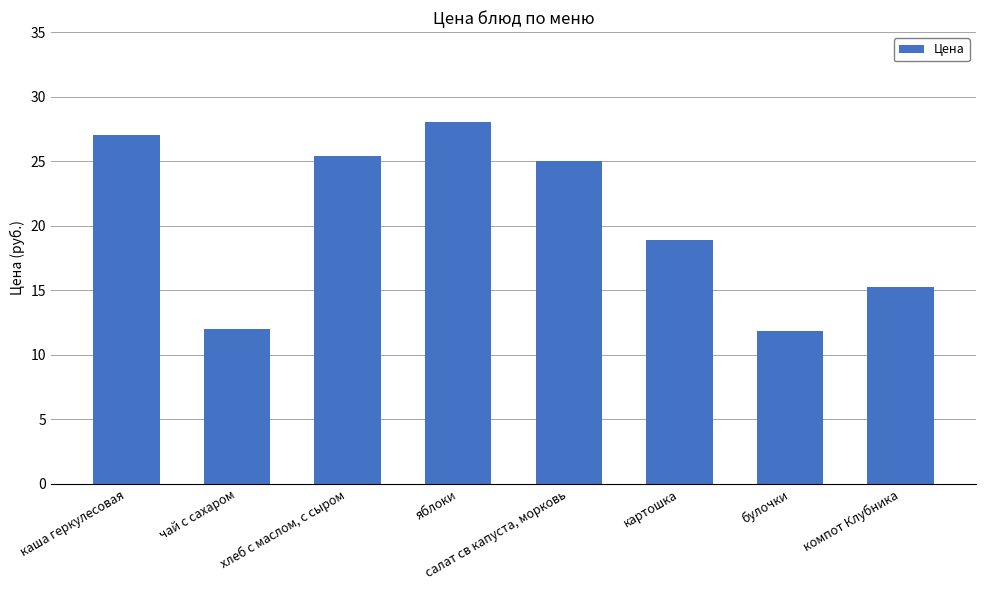

What is the label of the 1st bar from the left?

каша геркулесовая